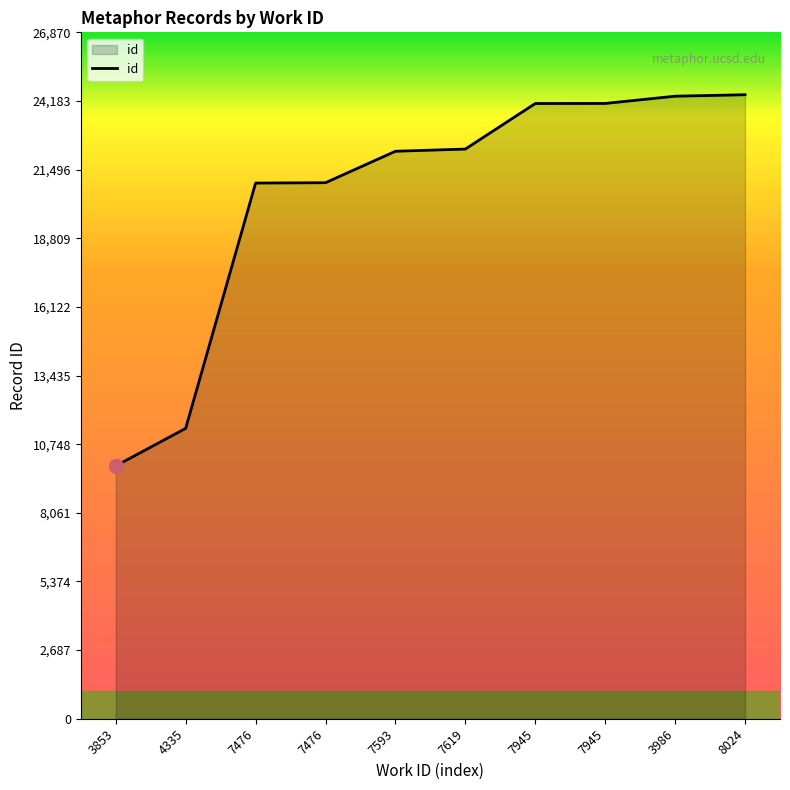

At which category does the chart reach its peak across all series?

8024